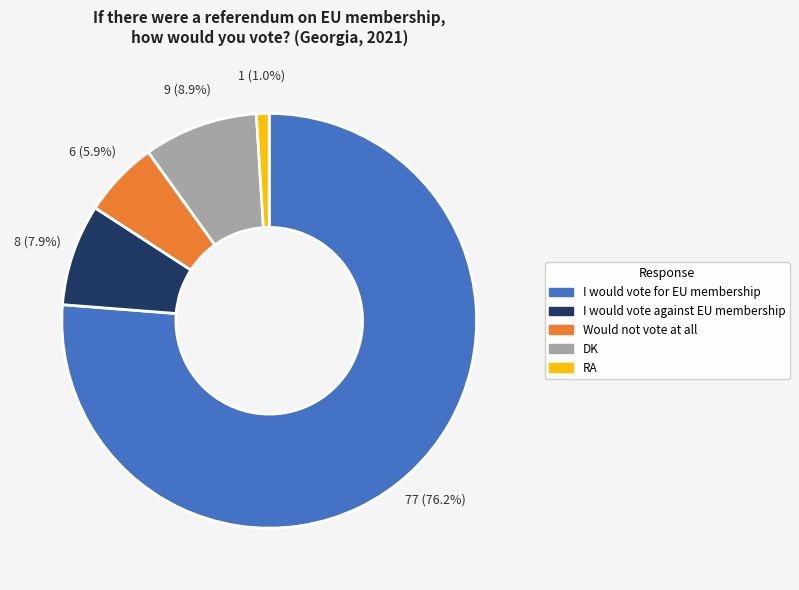

Count the number of slices in the pie.

5